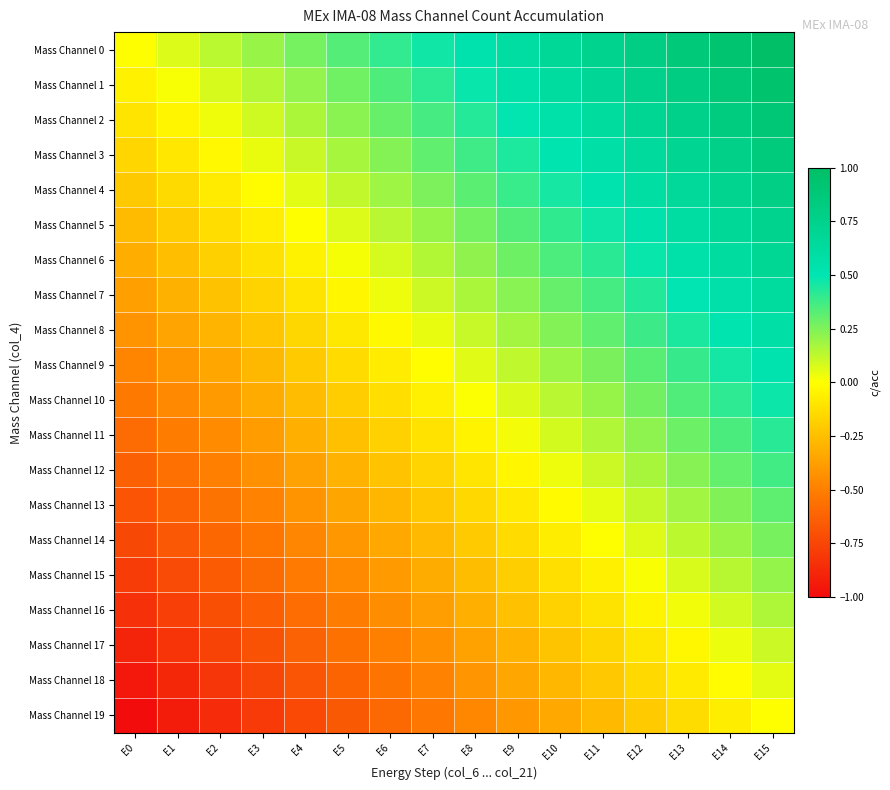

Reading left to right, what are all the values shown in this chart?

Mass Channel 0: E0=0.0	E1=0.1	E2=0.1	E3=0.2	E4=0.3	E5=0.3	E6=0.4	E7=0.5	E8=0.5	E9=0.6	E10=0.7	E11=0.7	E12=0.8	E13=0.9	E14=0.9	E15=1.0
Mass Channel 1: E0=-0.1	E1=0.0	E2=0.1	E3=0.1	E4=0.2	E5=0.3	E6=0.3	E7=0.4	E8=0.5	E9=0.5	E10=0.6	E11=0.7	E12=0.7	E13=0.8	E14=0.9	E15=0.9
Mass Channel 2: E0=-0.1	E1=-0.0	E2=0.0	E3=0.1	E4=0.2	E5=0.2	E6=0.3	E7=0.4	E8=0.4	E9=0.5	E10=0.6	E11=0.6	E12=0.7	E13=0.8	E14=0.8	E15=0.9
Mass Channel 3: E0=-0.2	E1=-0.1	E2=-0.0	E3=0.0	E4=0.1	E5=0.2	E6=0.2	E7=0.3	E8=0.4	E9=0.4	E10=0.5	E11=0.6	E12=0.6	E13=0.7	E14=0.8	E15=0.8
Mass Channel 4: E0=-0.2	E1=-0.1	E2=-0.1	E3=-0.0	E4=0.1	E5=0.1	E6=0.2	E7=0.3	E8=0.3	E9=0.4	E10=0.5	E11=0.5	E12=0.6	E13=0.7	E14=0.7	E15=0.8
Mass Channel 5: E0=-0.3	E1=-0.2	E2=-0.1	E3=-0.1	E4=0.0	E5=0.1	E6=0.1	E7=0.2	E8=0.3	E9=0.3	E10=0.4	E11=0.5	E12=0.5	E13=0.6	E14=0.7	E15=0.7
Mass Channel 6: E0=-0.3	E1=-0.2	E2=-0.2	E3=-0.1	E4=-0.0	E5=0.0	E6=0.1	E7=0.2	E8=0.2	E9=0.3	E10=0.4	E11=0.4	E12=0.5	E13=0.6	E14=0.6	E15=0.7
Mass Channel 7: E0=-0.4	E1=-0.3	E2=-0.2	E3=-0.2	E4=-0.1	E5=-0.0	E6=0.0	E7=0.1	E8=0.2	E9=0.2	E10=0.3	E11=0.4	E12=0.4	E13=0.5	E14=0.6	E15=0.6
Mass Channel 8: E0=-0.4	E1=-0.4	E2=-0.3	E3=-0.2	E4=-0.2	E5=-0.1	E6=-0.0	E7=0.0	E8=0.1	E9=0.2	E10=0.2	E11=0.3	E12=0.4	E13=0.4	E14=0.5	E15=0.6
Mass Channel 9: E0=-0.5	E1=-0.4	E2=-0.3	E3=-0.3	E4=-0.2	E5=-0.1	E6=-0.1	E7=-0.0	E8=0.1	E9=0.1	E10=0.2	E11=0.3	E12=0.3	E13=0.4	E14=0.5	E15=0.5
Mass Channel 10: E0=-0.5	E1=-0.5	E2=-0.4	E3=-0.3	E4=-0.3	E5=-0.2	E6=-0.1	E7=-0.1	E8=0.0	E9=0.1	E10=0.1	E11=0.2	E12=0.3	E13=0.3	E14=0.4	E15=0.5
Mass Channel 11: E0=-0.6	E1=-0.5	E2=-0.4	E3=-0.4	E4=-0.3	E5=-0.2	E6=-0.2	E7=-0.1	E8=-0.0	E9=0.0	E10=0.1	E11=0.2	E12=0.2	E13=0.3	E14=0.4	E15=0.4
Mass Channel 12: E0=-0.6	E1=-0.6	E2=-0.5	E3=-0.4	E4=-0.4	E5=-0.3	E6=-0.2	E7=-0.2	E8=-0.1	E9=-0.0	E10=0.0	E11=0.1	E12=0.2	E13=0.2	E14=0.3	E15=0.4
Mass Channel 13: E0=-0.7	E1=-0.6	E2=-0.6	E3=-0.5	E4=-0.4	E5=-0.4	E6=-0.3	E7=-0.2	E8=-0.2	E9=-0.1	E10=-0.0	E11=0.0	E12=0.1	E13=0.2	E14=0.2	E15=0.3
Mass Channel 14: E0=-0.7	E1=-0.7	E2=-0.6	E3=-0.5	E4=-0.5	E5=-0.4	E6=-0.3	E7=-0.3	E8=-0.2	E9=-0.1	E10=-0.1	E11=-0.0	E12=0.1	E13=0.1	E14=0.2	E15=0.3
Mass Channel 15: E0=-0.8	E1=-0.7	E2=-0.7	E3=-0.6	E4=-0.5	E5=-0.5	E6=-0.4	E7=-0.3	E8=-0.3	E9=-0.2	E10=-0.1	E11=-0.1	E12=0.0	E13=0.1	E14=0.1	E15=0.2
Mass Channel 16: E0=-0.8	E1=-0.8	E2=-0.7	E3=-0.6	E4=-0.6	E5=-0.5	E6=-0.4	E7=-0.4	E8=-0.3	E9=-0.2	E10=-0.2	E11=-0.1	E12=-0.0	E13=0.0	E14=0.1	E15=0.2
Mass Channel 17: E0=-0.9	E1=-0.8	E2=-0.8	E3=-0.7	E4=-0.6	E5=-0.6	E6=-0.5	E7=-0.4	E8=-0.4	E9=-0.3	E10=-0.2	E11=-0.2	E12=-0.1	E13=-0.0	E14=0.0	E15=0.1
Mass Channel 18: E0=-0.9	E1=-0.9	E2=-0.8	E3=-0.7	E4=-0.7	E5=-0.6	E6=-0.5	E7=-0.5	E8=-0.4	E9=-0.3	E10=-0.3	E11=-0.2	E12=-0.1	E13=-0.1	E14=-0.0	E15=0.1
Mass Channel 19: E0=-1.0	E1=-0.9	E2=-0.9	E3=-0.8	E4=-0.7	E5=-0.7	E6=-0.6	E7=-0.5	E8=-0.5	E9=-0.4	E10=-0.3	E11=-0.3	E12=-0.2	E13=-0.1	E14=-0.1	E15=0.0